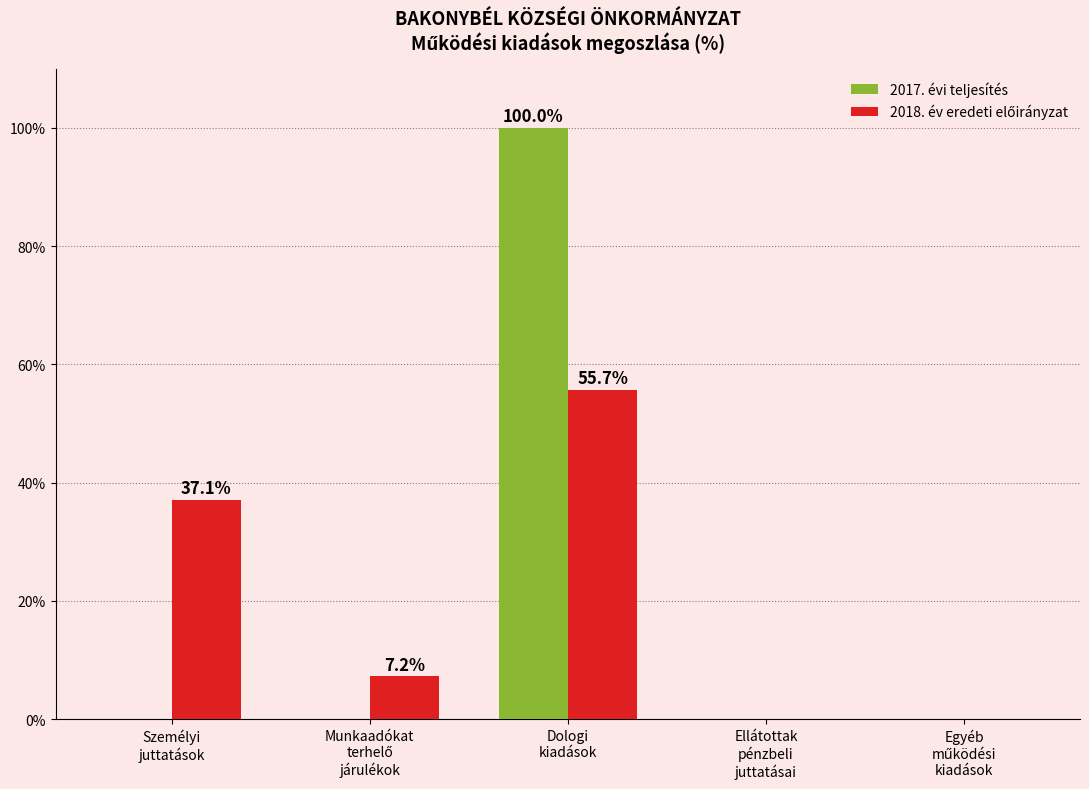

How many distinct data groups are displayed?

2